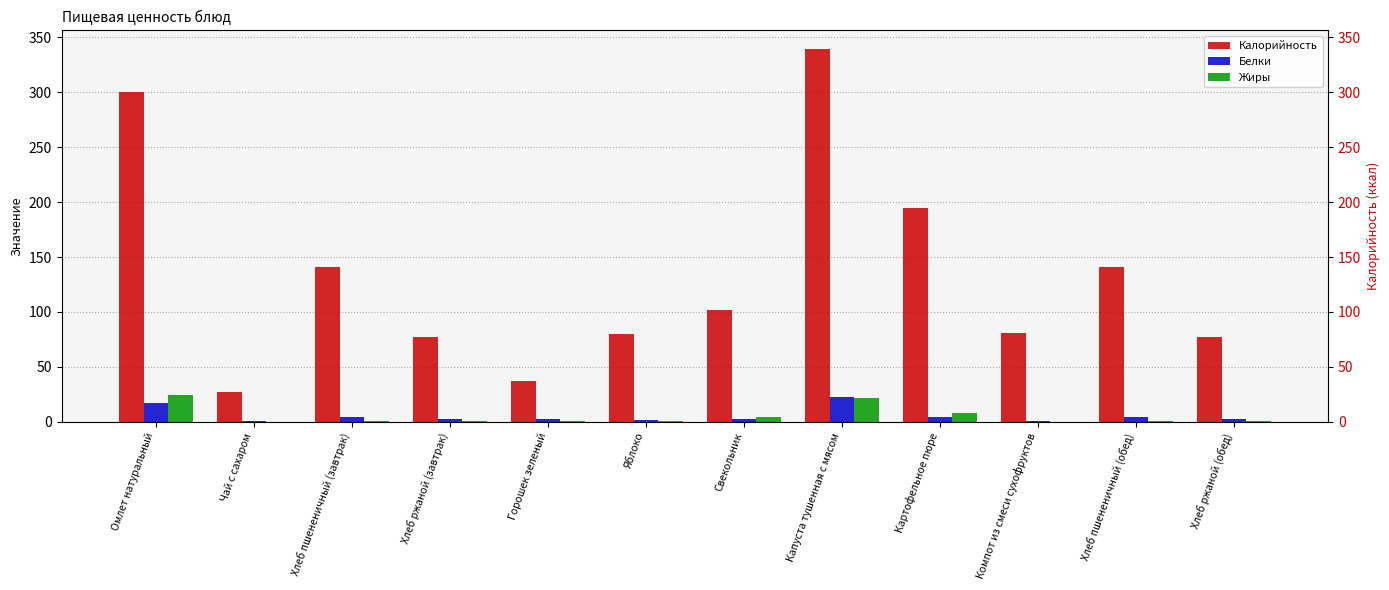

Is it true that Белки equals 0.2 at Компот из смеси сухофруктов?

False